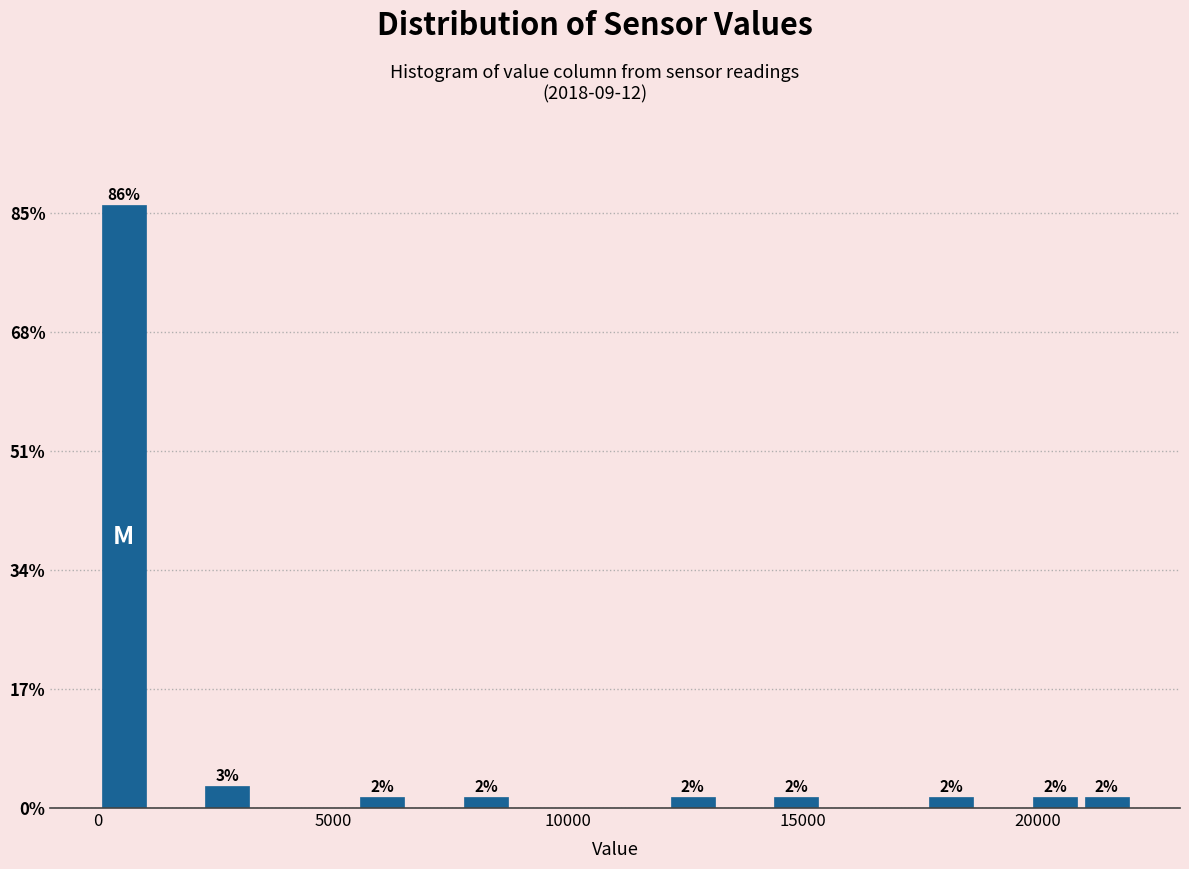

Read against the x-axis, roughly where is the centre of the tallest bar?

500